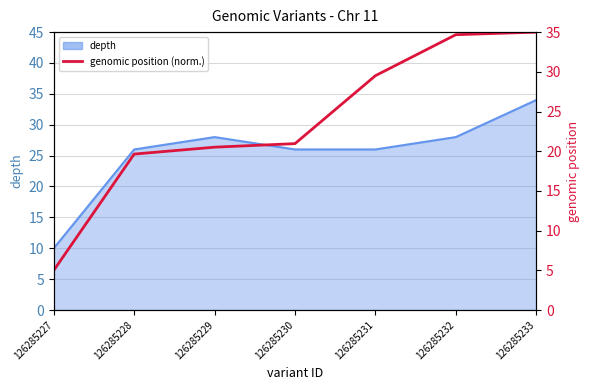

True or false: the data shows 21.0 at 126285230.

True